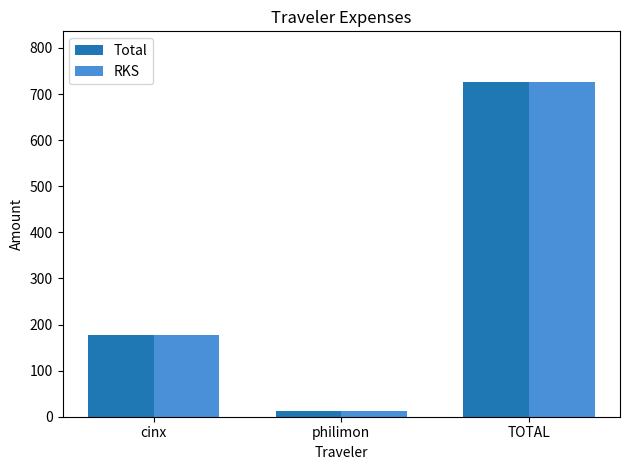

True or false: Total has a value of 177.7 at cinx.

True